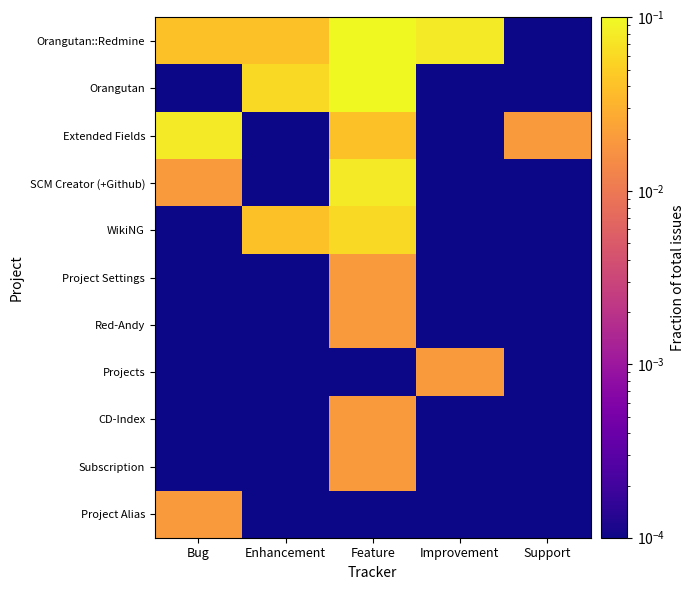

How many categories are shown in the chart?

5